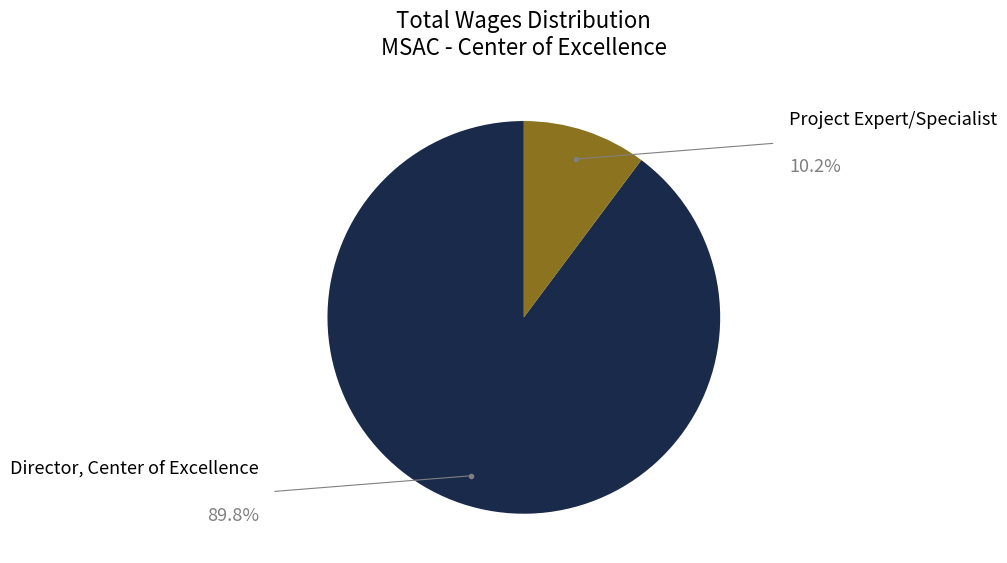

To the nearest percent, what percentage of the pie is Project Expert/Specialist?

10%